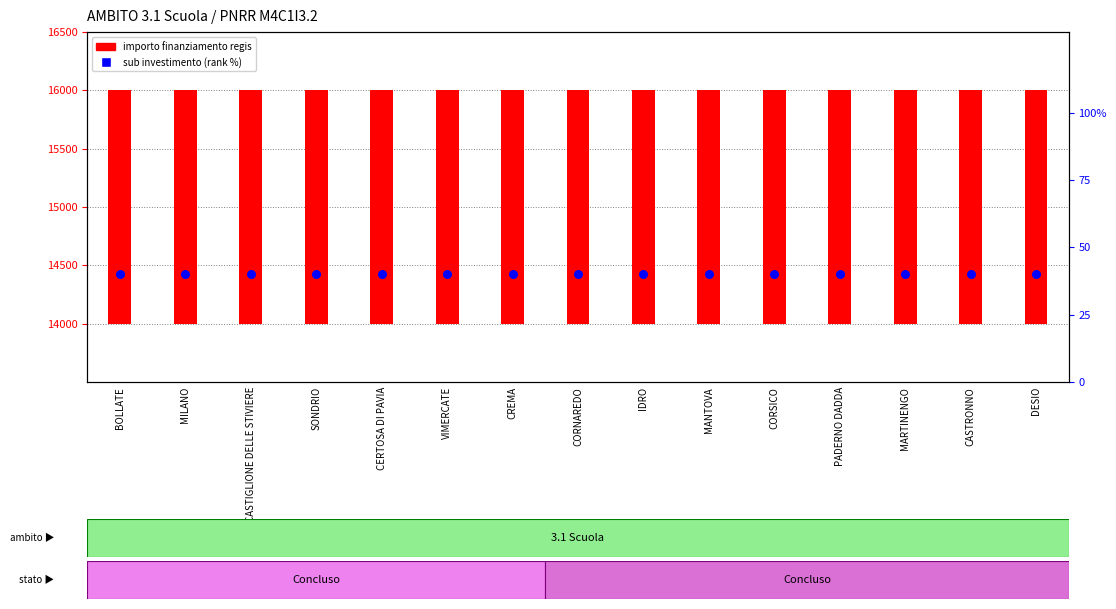

Which series has the largest total across all categories?

importo finanziamento